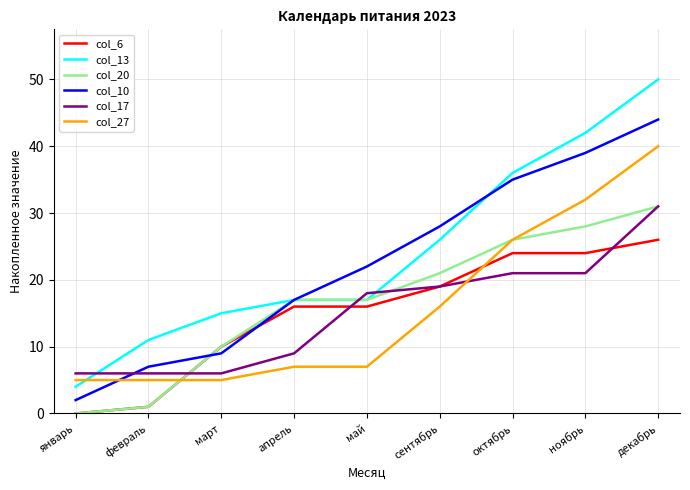

Does the chart have visible grid lines?

Yes